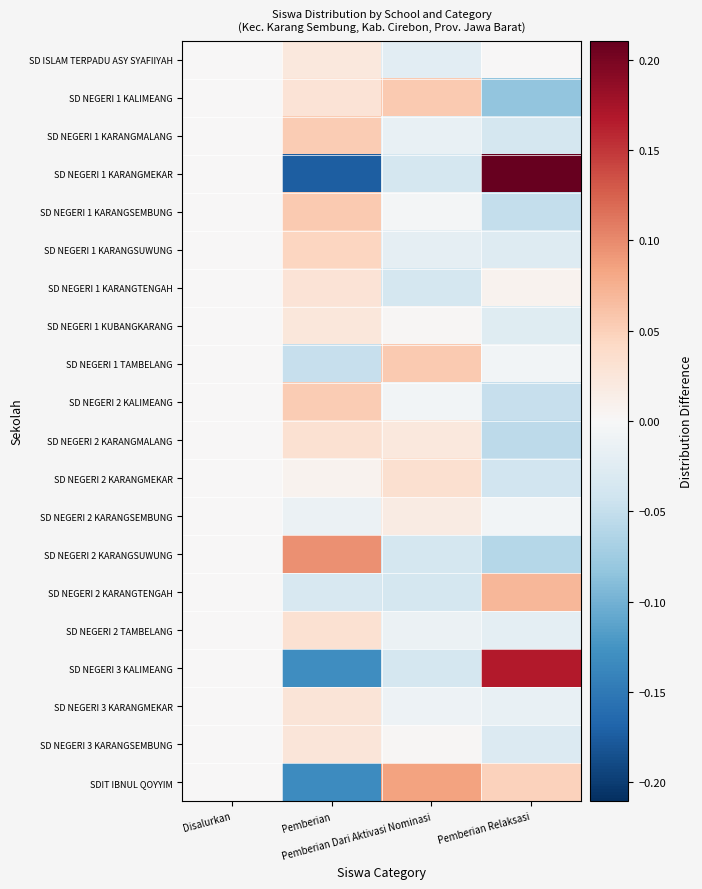

At which category is the sum across all series the highest?

Pemberian Relaksasi